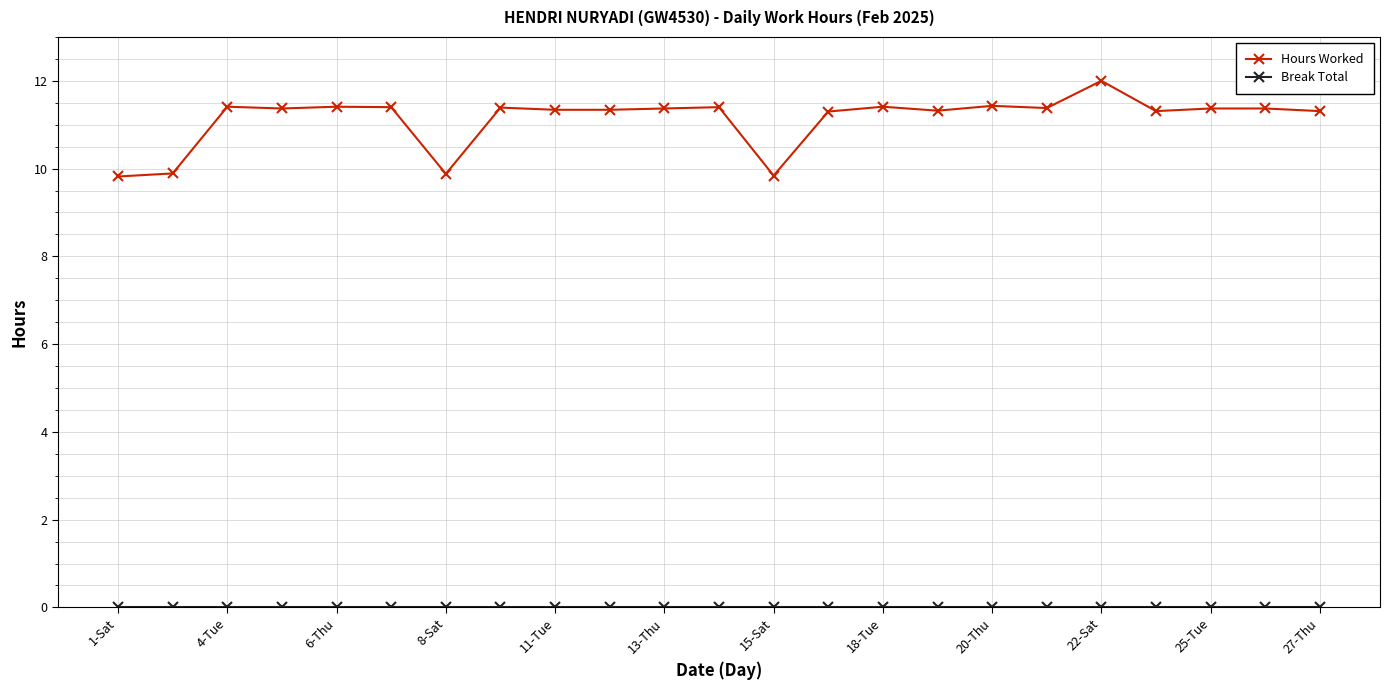

What is the sum of all Hours Worked values?

256.1